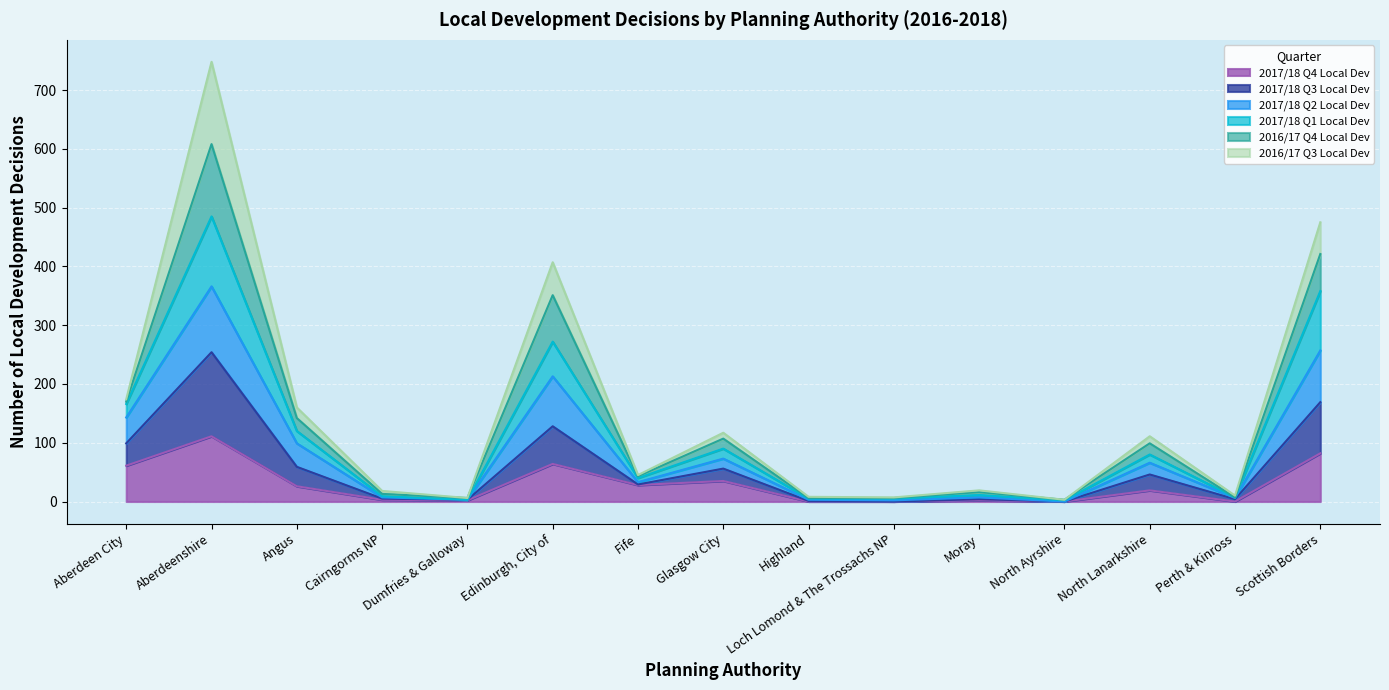

What is the difference between the highest and lowest values at Moray?

17